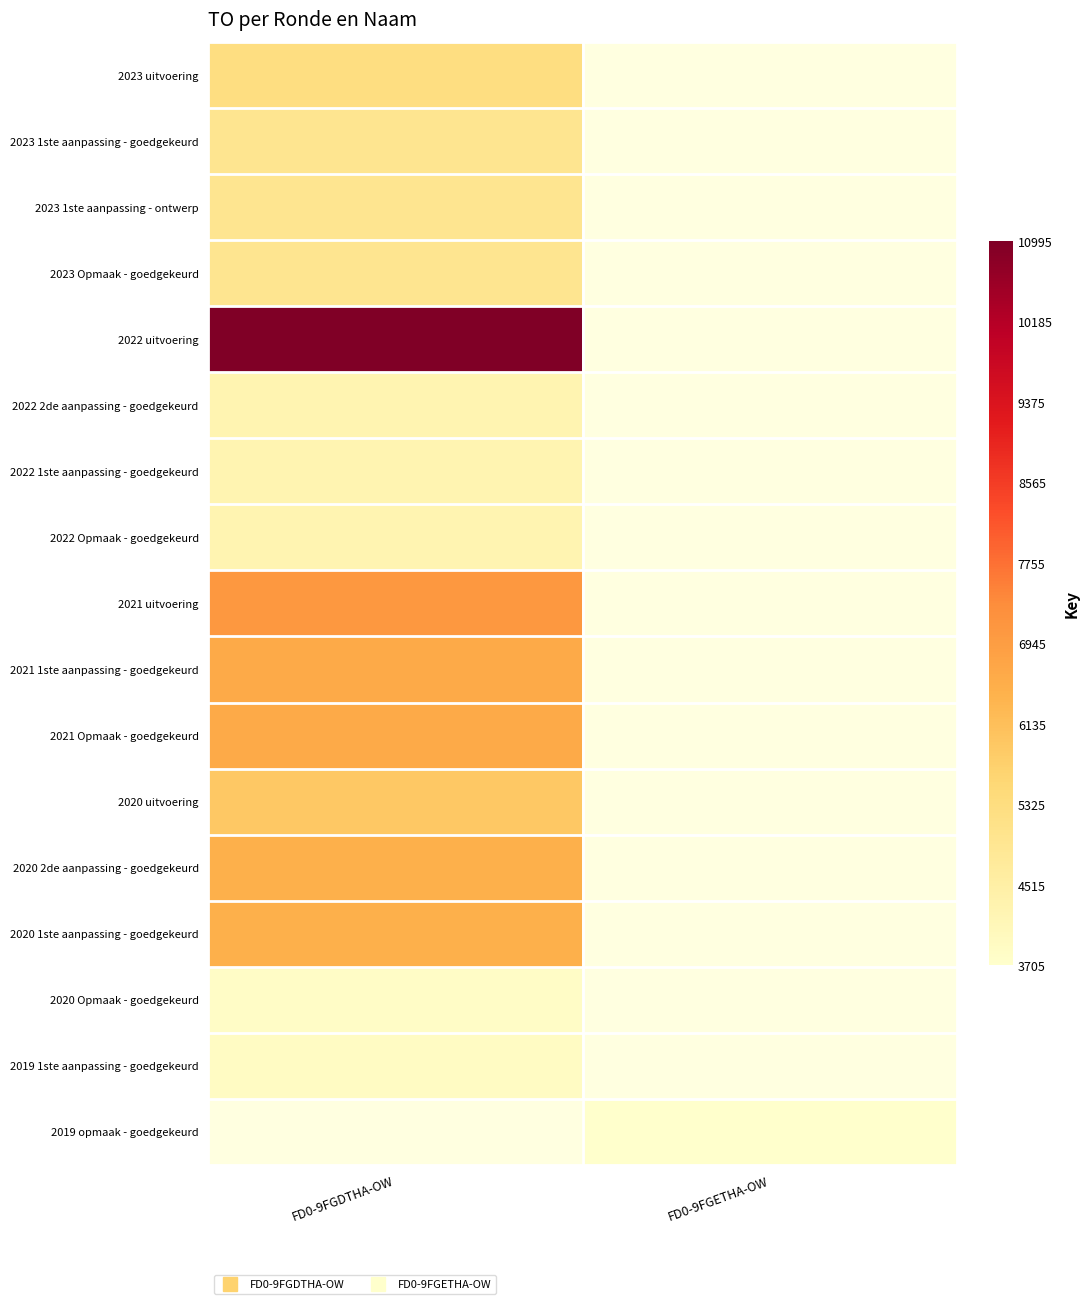

Reading left to right, what are all the values shown in this chart?

2023 uitvoering: FD0-9FGDTHA-OW=5284	FD0-9FGETHA-OW=0
2023 1ste aanpassing - goedgekeurd: FD0-9FGDTHA-OW=4960	FD0-9FGETHA-OW=0
2023 1ste aanpassing - ontwerp: FD0-9FGDTHA-OW=4960	FD0-9FGETHA-OW=0
2023 Opmaak - goedgekeurd: FD0-9FGDTHA-OW=4960	FD0-9FGETHA-OW=0
2022 uitvoering: FD0-9FGDTHA-OW=10995	FD0-9FGETHA-OW=0
2022 2de aanpassing - goedgekeurd: FD0-9FGDTHA-OW=4259	FD0-9FGETHA-OW=0
2022 1ste aanpassing - goedgekeurd: FD0-9FGDTHA-OW=4259	FD0-9FGETHA-OW=0
2022 Opmaak - goedgekeurd: FD0-9FGDTHA-OW=4259	FD0-9FGETHA-OW=0
2021 uitvoering: FD0-9FGDTHA-OW=7075	FD0-9FGETHA-OW=0
2021 1ste aanpassing - goedgekeurd: FD0-9FGDTHA-OW=6626	FD0-9FGETHA-OW=0
2021 Opmaak - goedgekeurd: FD0-9FGDTHA-OW=6626	FD0-9FGETHA-OW=0
2020 uitvoering: FD0-9FGDTHA-OW=5922	FD0-9FGETHA-OW=0
2020 2de aanpassing - goedgekeurd: FD0-9FGDTHA-OW=6479	FD0-9FGETHA-OW=0
2020 1ste aanpassing - goedgekeurd: FD0-9FGDTHA-OW=6479	FD0-9FGETHA-OW=0
2020 Opmaak - goedgekeurd: FD0-9FGDTHA-OW=3835	FD0-9FGETHA-OW=0
2019 1ste aanpassing - goedgekeurd: FD0-9FGDTHA-OW=3894	FD0-9FGETHA-OW=0
2019 opmaak - goedgekeurd: FD0-9FGDTHA-OW=0	FD0-9FGETHA-OW=3705